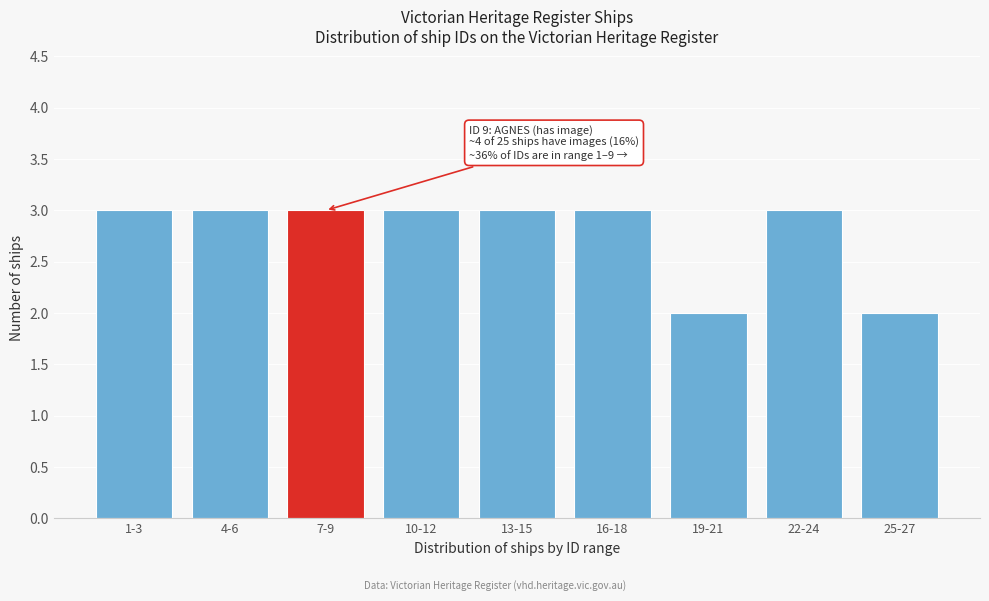

Reading left to right, list all the values displayed in this chart.

3	3	3	3	3	3	2	3	2